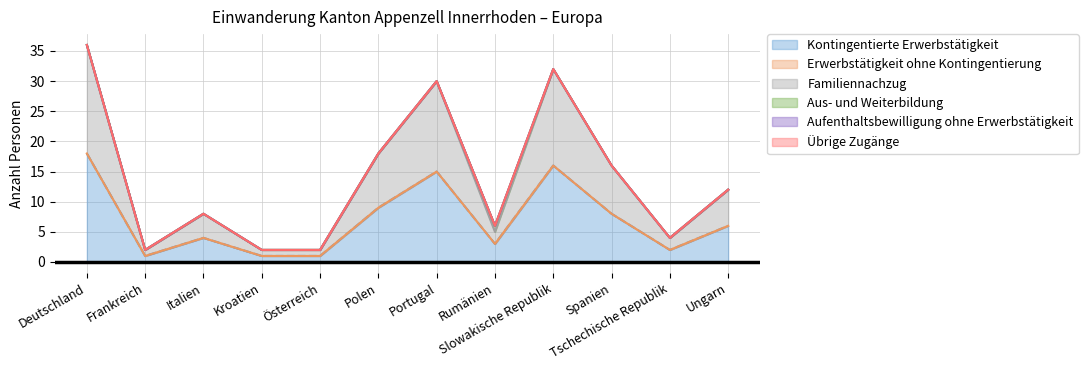

What is the difference between the second highest and minimum values in the Kontingentierte Erwerbstätigkeit series?

15